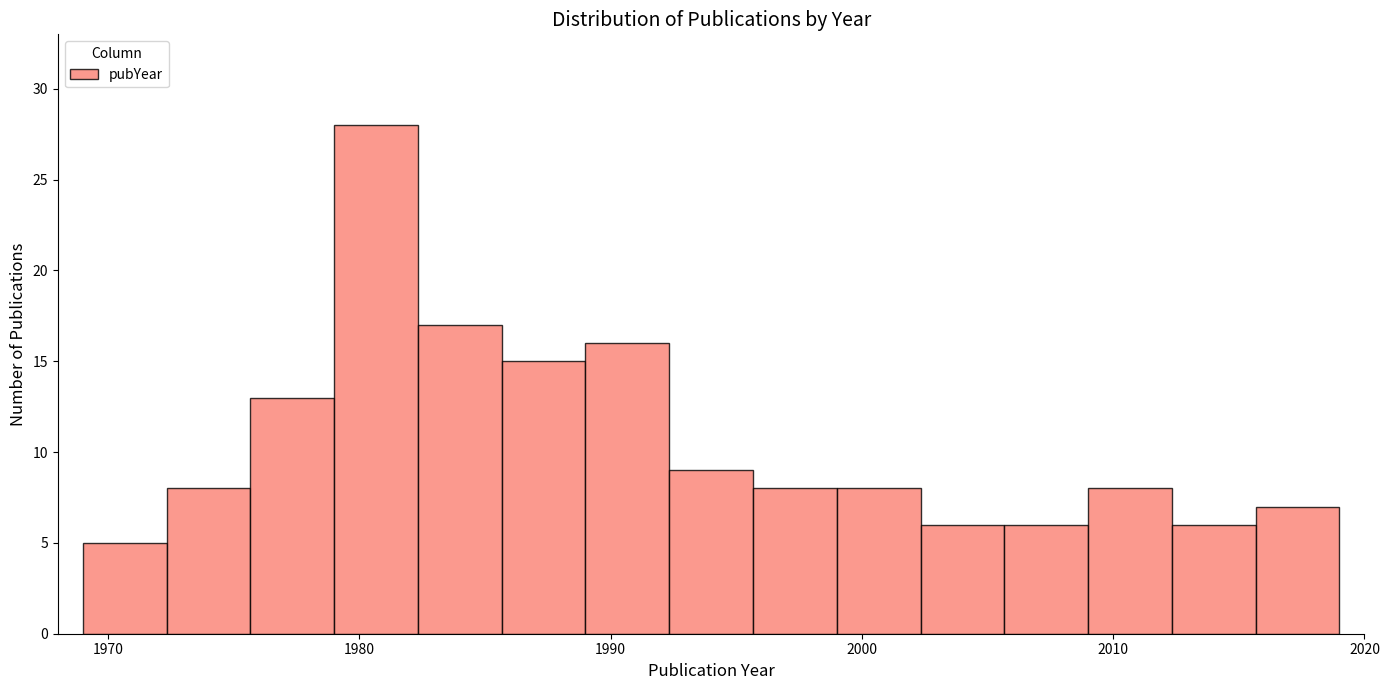

Around what value on the x-axis is the tallest bar? Give the approximate position of its centre, as read against the axis.

1981